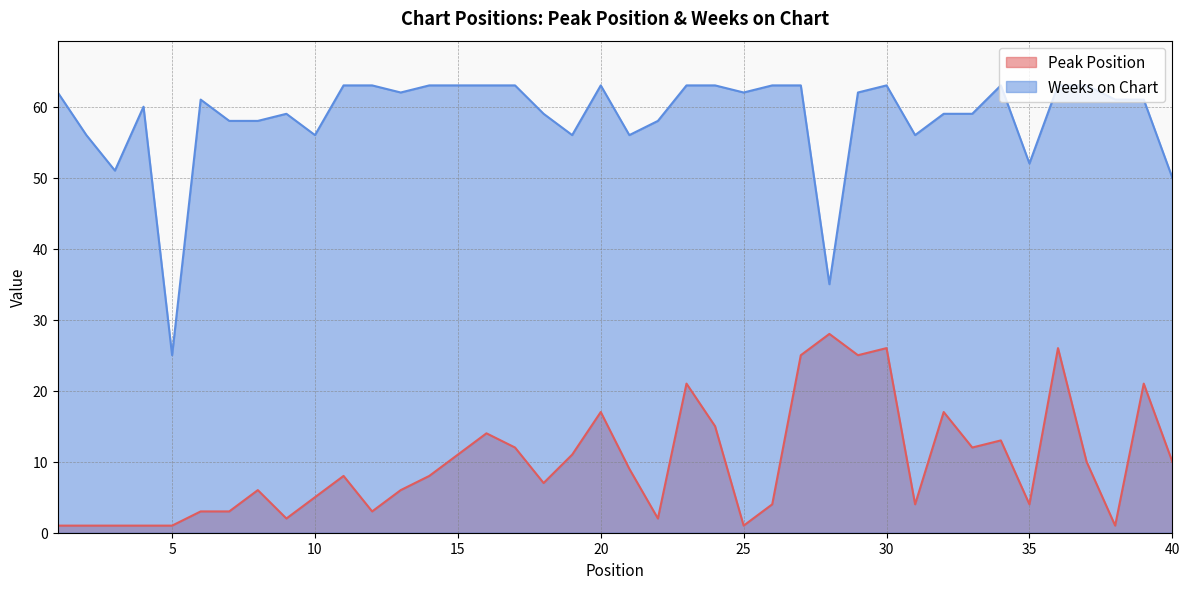

Reading left to right, what are all the values shown in this chart?

Peak Position: 1=1	2=1	3=1	4=1	5=1	6=3	7=3	8=6	9=2	10=5	11=8	12=3	13=6	14=8	15=11	16=14	17=12	18=7	19=11	20=17	21=9	22=2	23=21	24=15	25=1	26=4	27=25	28=28	29=25	30=26	31=4	32=17	33=12	34=13	35=4	36=26	37=10	38=1	39=21	40=10
Weeks on Chart: 1=62	2=56	3=51	4=60	5=25	6=61	7=58	8=58	9=59	10=56	11=63	12=63	13=62	14=63	15=63	16=63	17=63	18=59	19=56	20=63	21=56	22=58	23=63	24=63	25=62	26=63	27=63	28=35	29=62	30=63	31=56	32=59	33=59	34=63	35=52	36=63	37=63	38=61	39=61	40=50